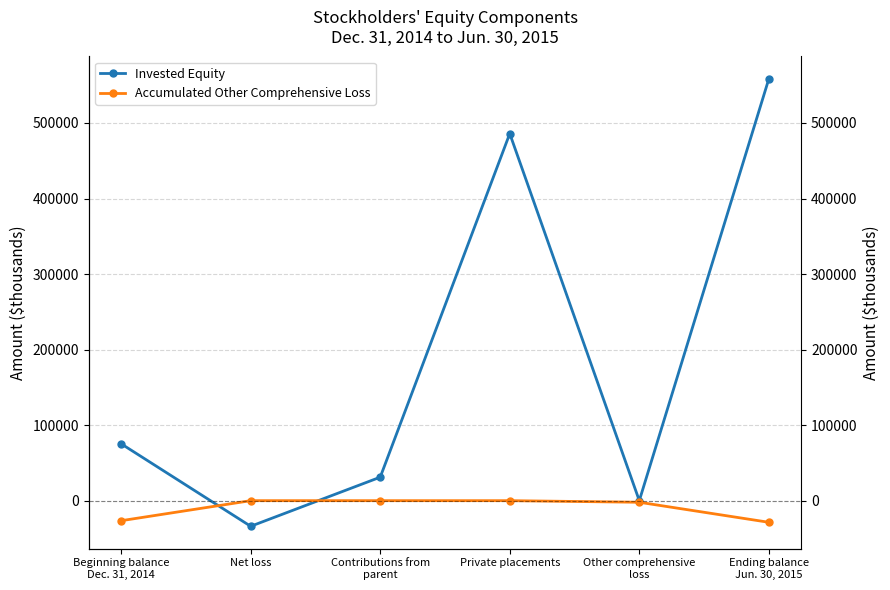

What is the difference between the highest and lowest values at Net loss?

33904